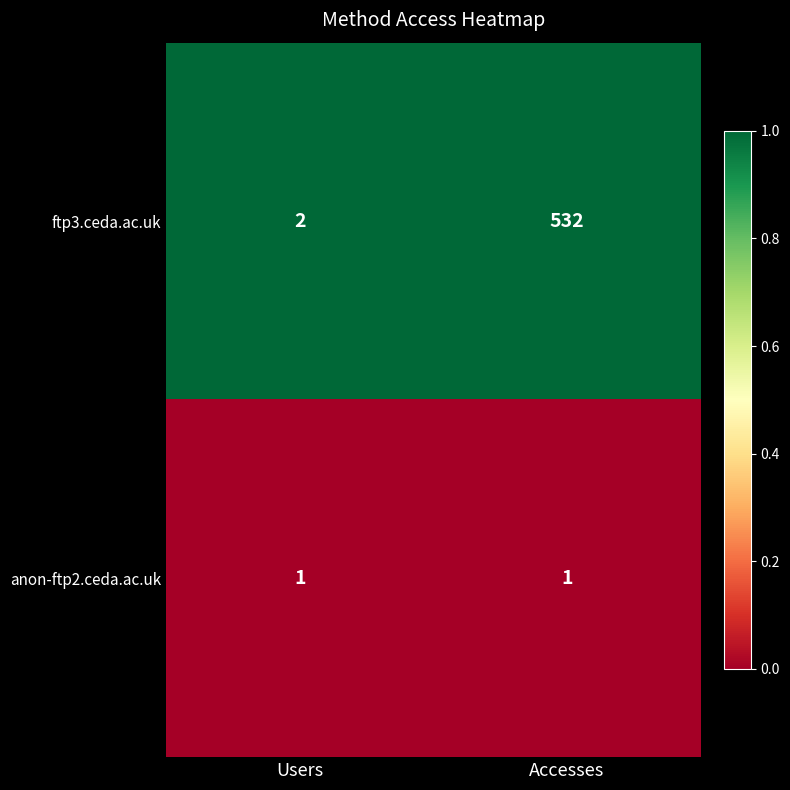

What is the average value of the ftp3.ceda.ac.uk series?

267